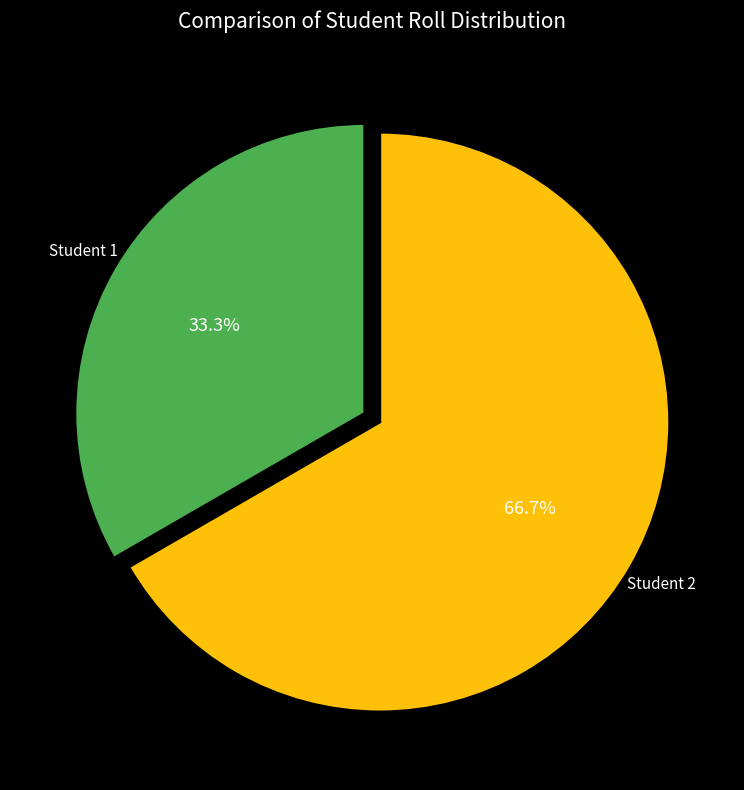

Is there any slice that represents more than half of the pie?

Yes